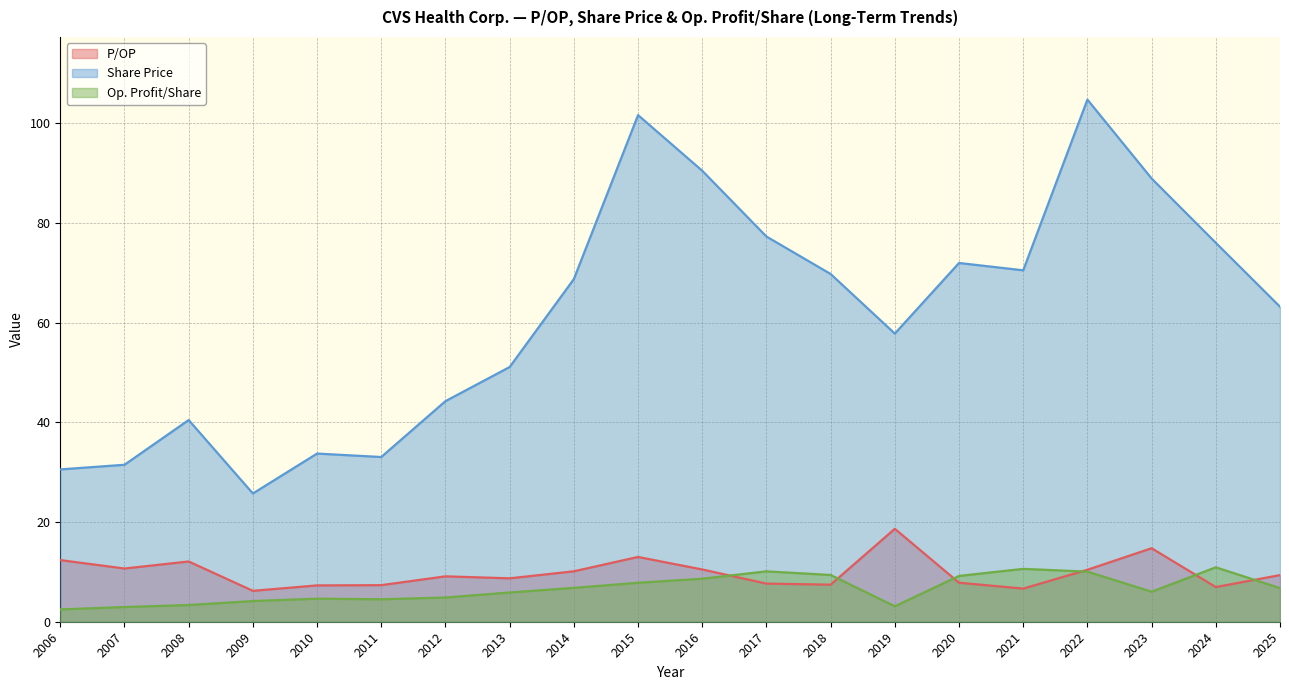

Does the chart have visible grid lines?

Yes